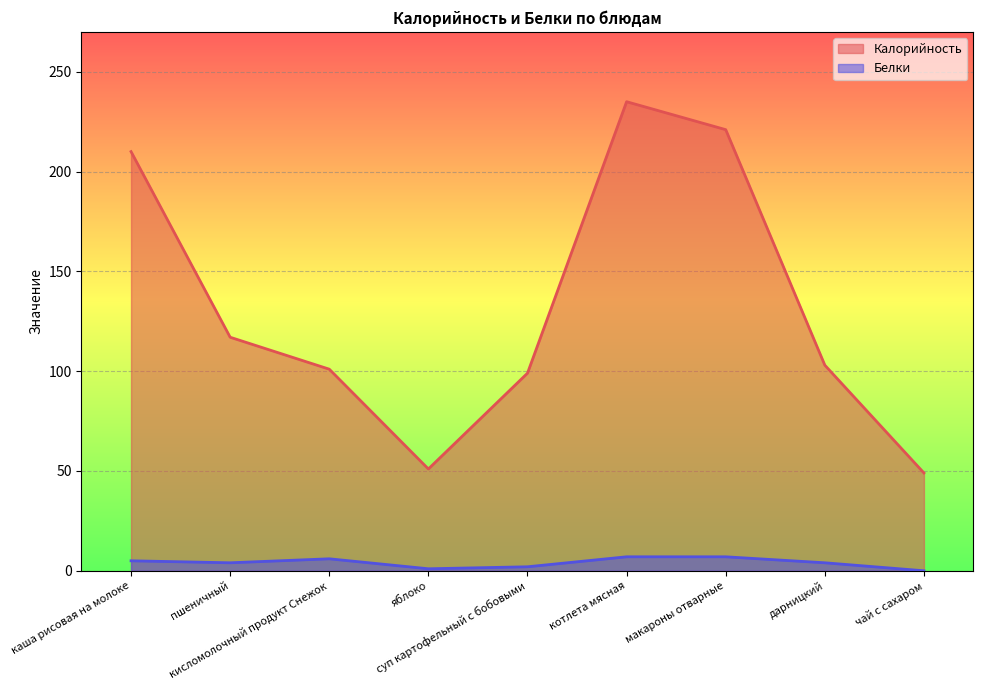

What is the label of the 5th point from the right?

суп картофельный с бобовыми